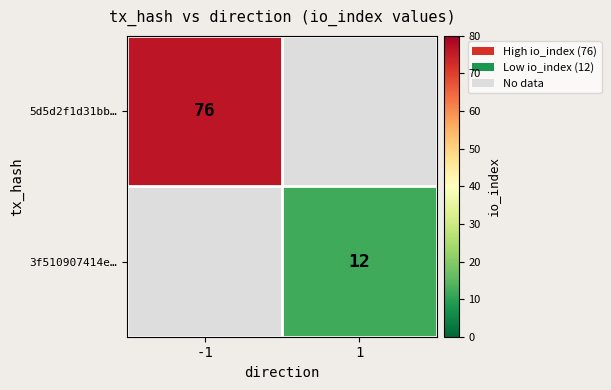

Is it true that 5d5d2f1d31bb… equals 136.0 at -1?

False